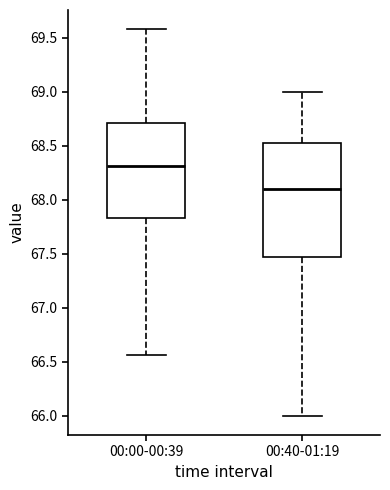

Reading left to right, transcribe this box plot: for each box, give where its median line is, the range the box spans, and where its two whiskers end, as read against the y-axis. The values are not printed on the chart, so give them approximately, as read against the axis.

00:00-00:39: median 68.30, box 67.85 to 68.70, whiskers 66.55 to 69.60
00:40-01:19: median 68.10, box 67.50 to 68.55, whiskers 66.00 to 69.00